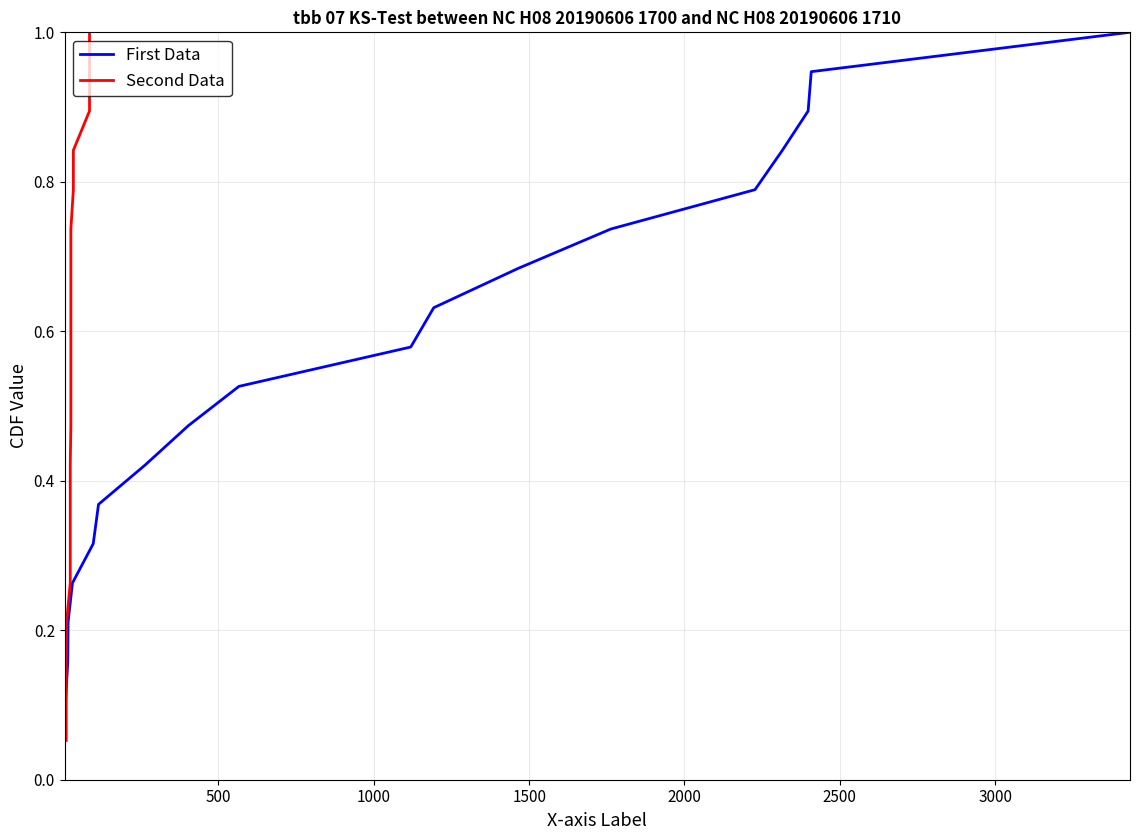

Is the value of First Data at 18 greater than the value of Second Data at 9?

Yes